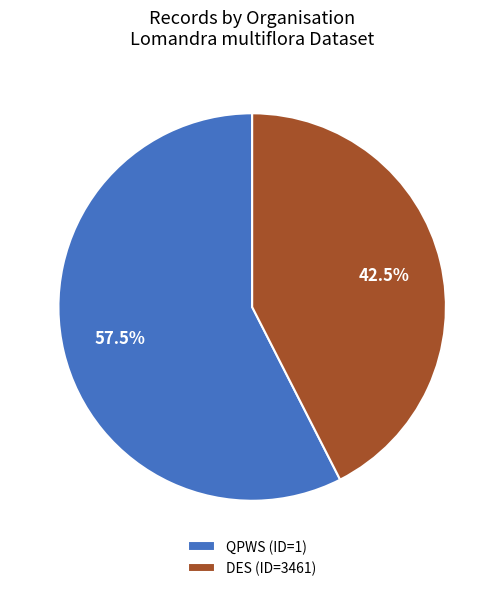

Rank the categories by value from highest to lowest.

QPWS (ID=1), DES (ID=3461)